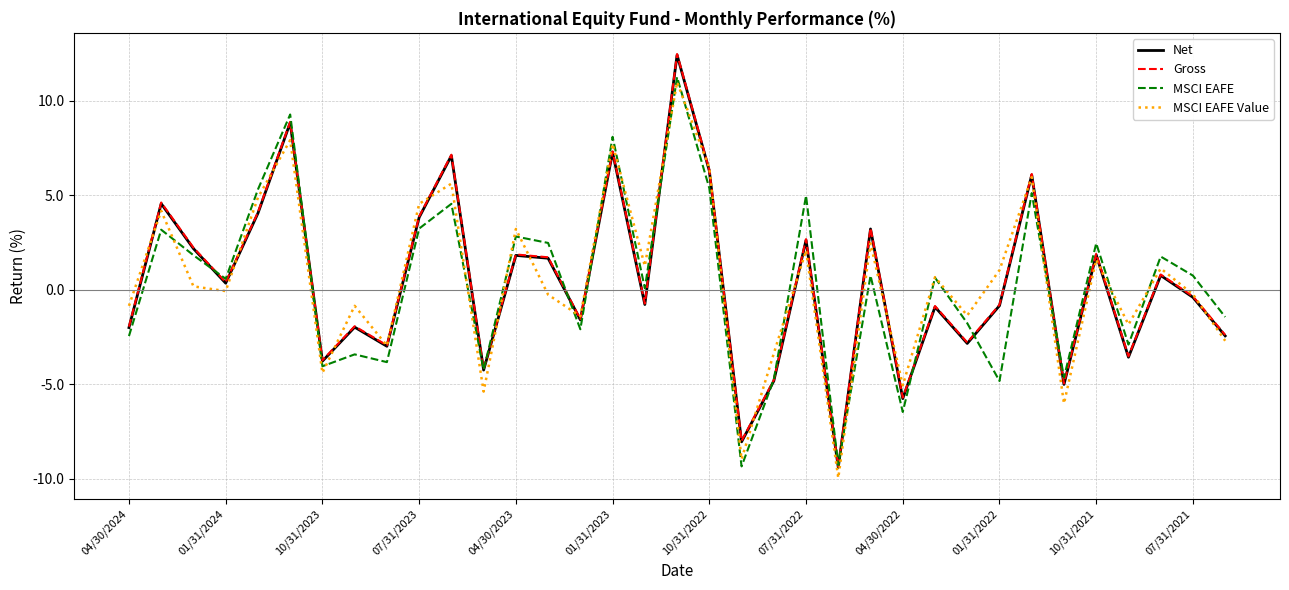

What is the maximum value for MSCI EAFE Value?

11.0